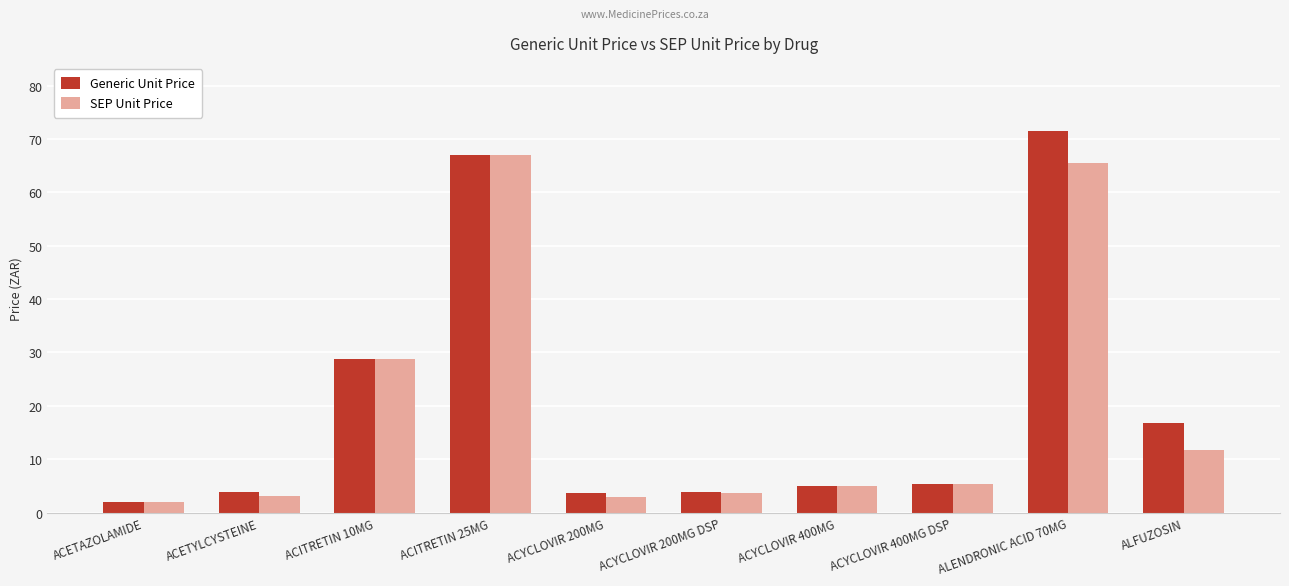

Which series has the widest spread of values?

Generic Unit Price